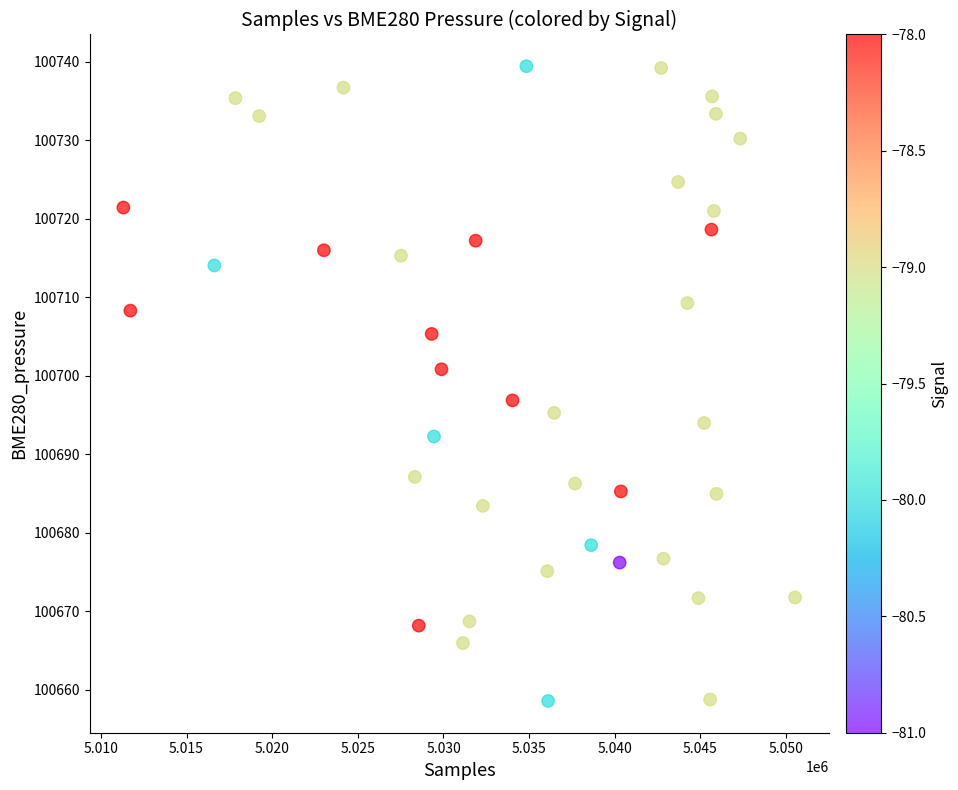

What is the range of X values (max minus min)?

39210.0